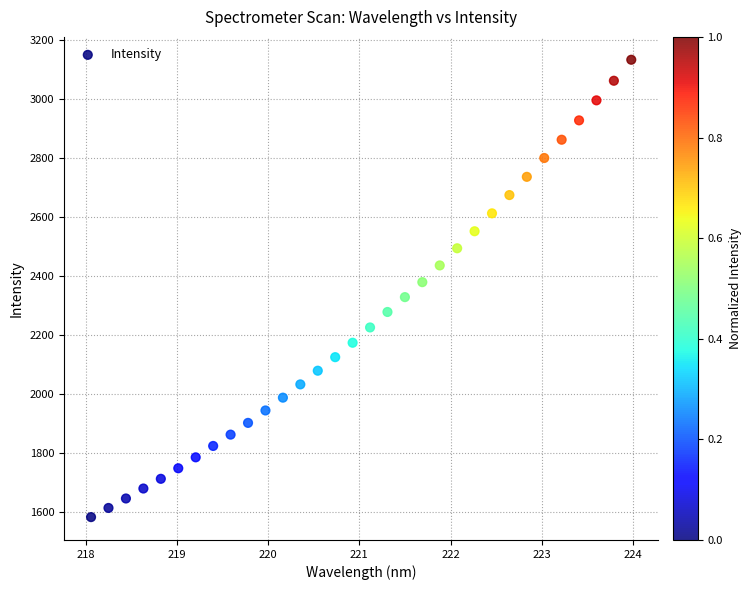

What is the range of X values (max minus min)?

5.9